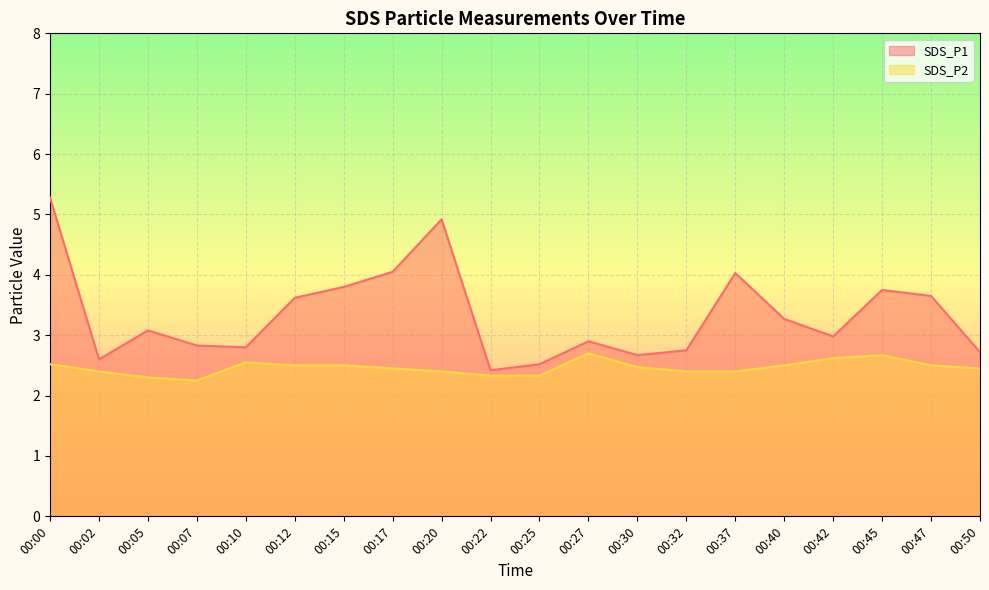

At which label is SDS_P2 closest to 2?

00:07